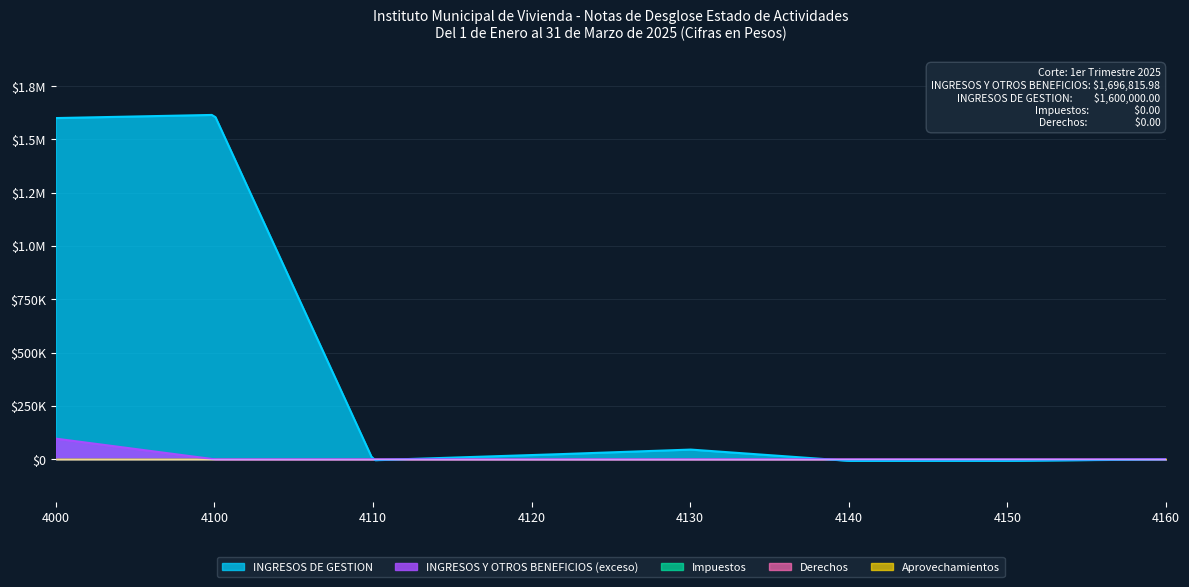

How many lines are shown in the chart?

5